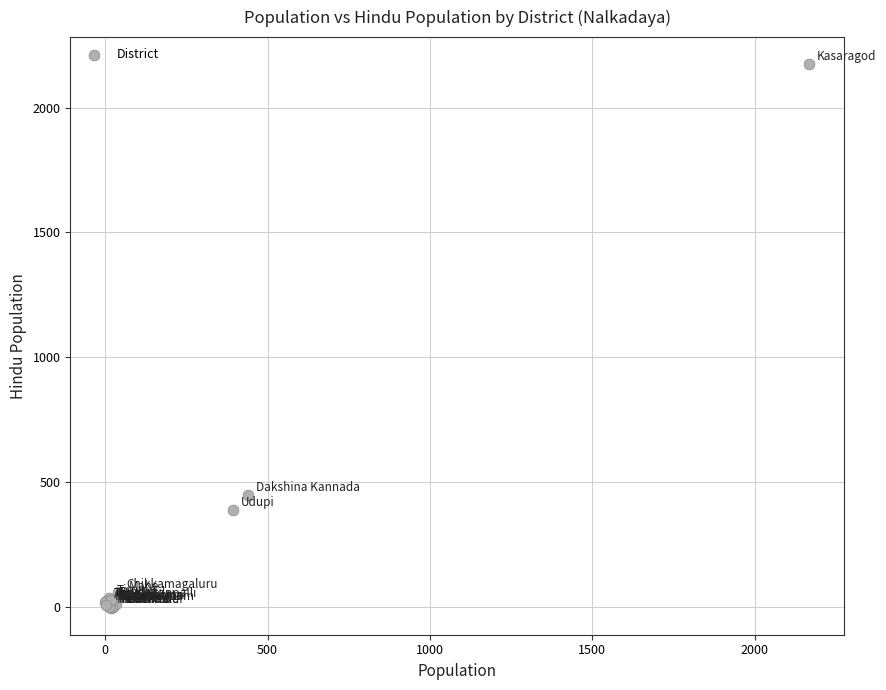

What Y value in the scatter plot is closest to 1084?

448.7